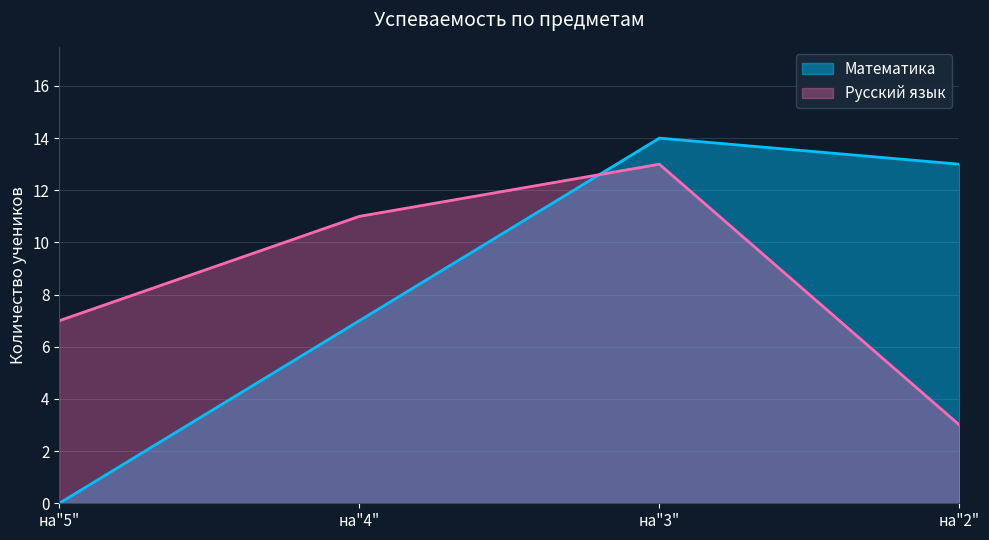

What is the difference between the Русский язык values at на"3" and на"4"?

2